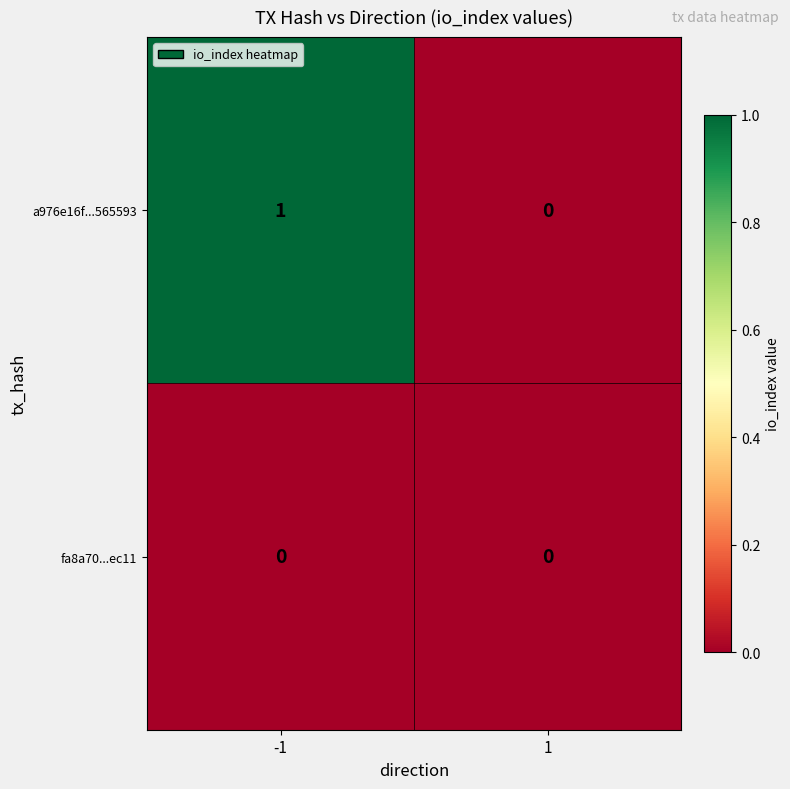

List the series in order of their peak value, lowest first.

fa8a70...ec11, a976e16f...565593